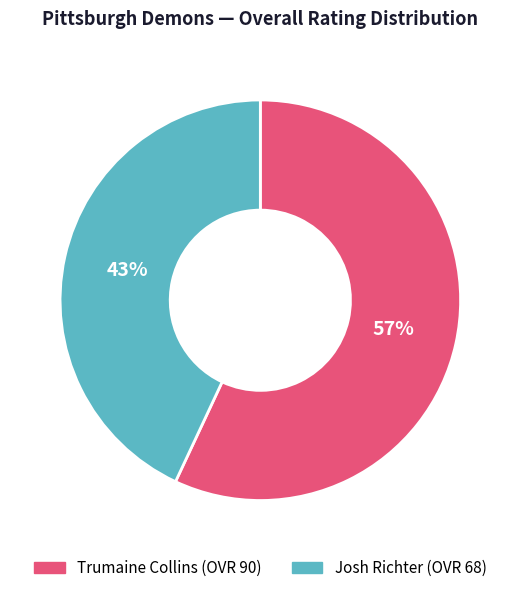

Combined, do Trumaine Collins and Josh Richter account for over 50%?

Yes